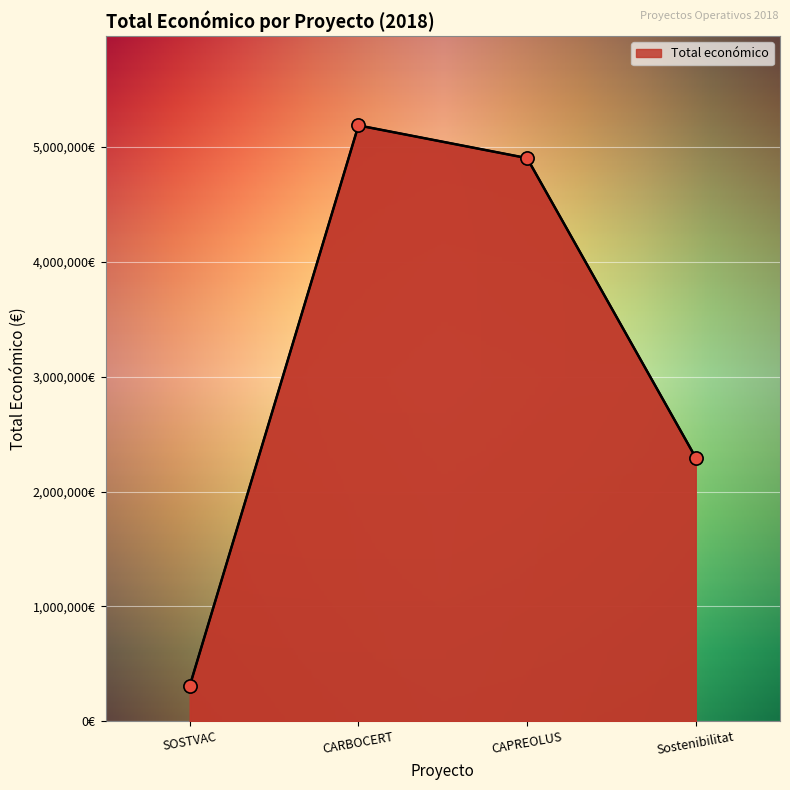

Is this an area chart (filled region under the line)?

Yes